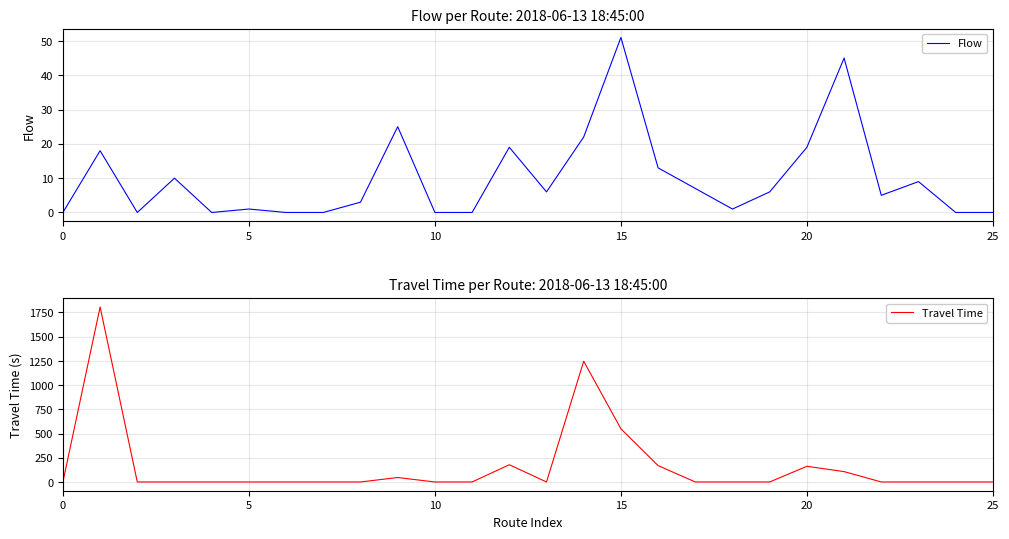

Count the number of data series in this chart.

2